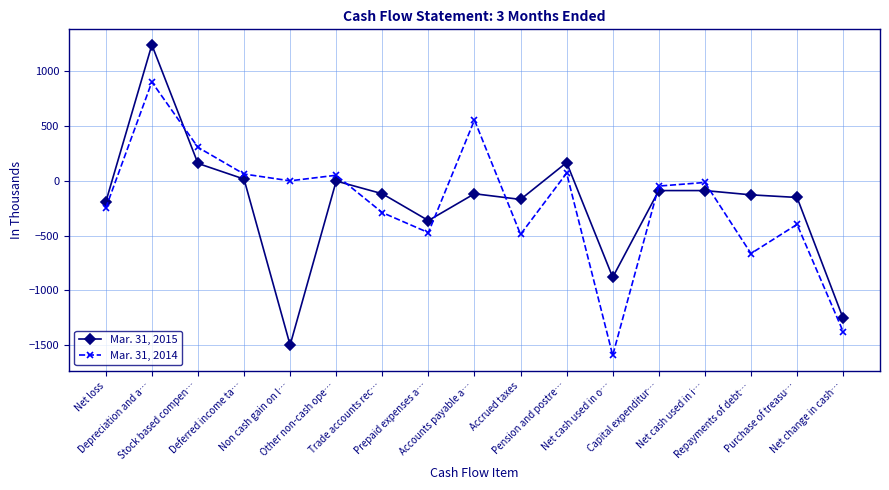

Which series has the largest range (max minus min)?

Mar. 31, 2015